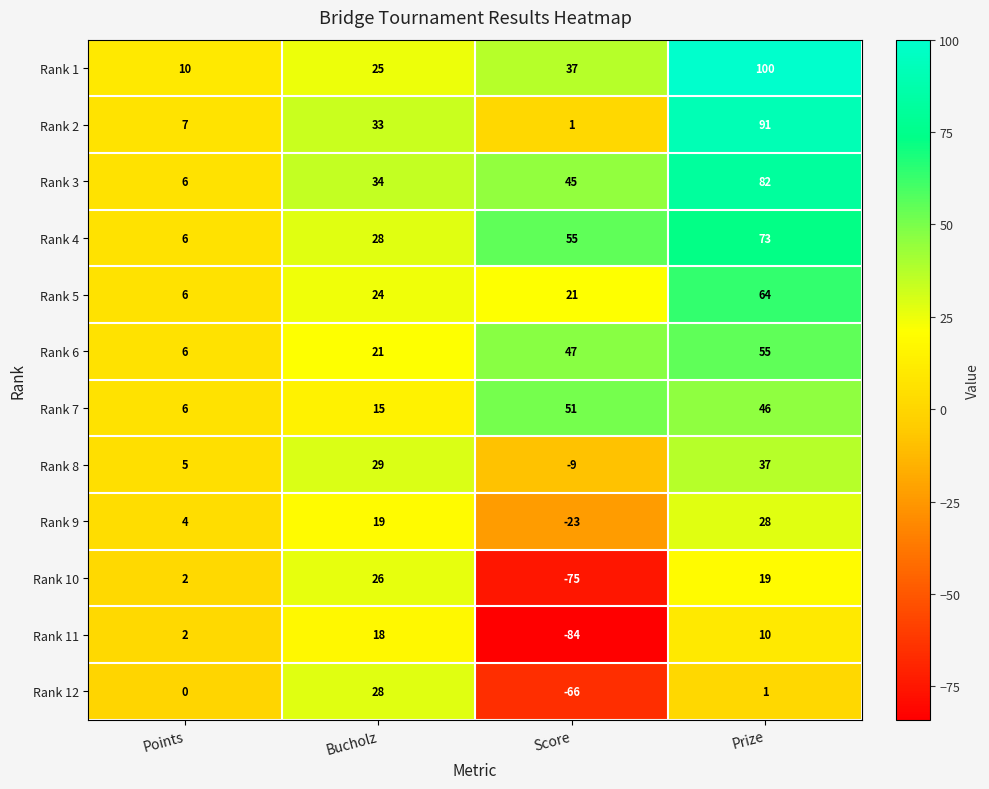

At which label is Rank 2 closest to 46?

Bucholz